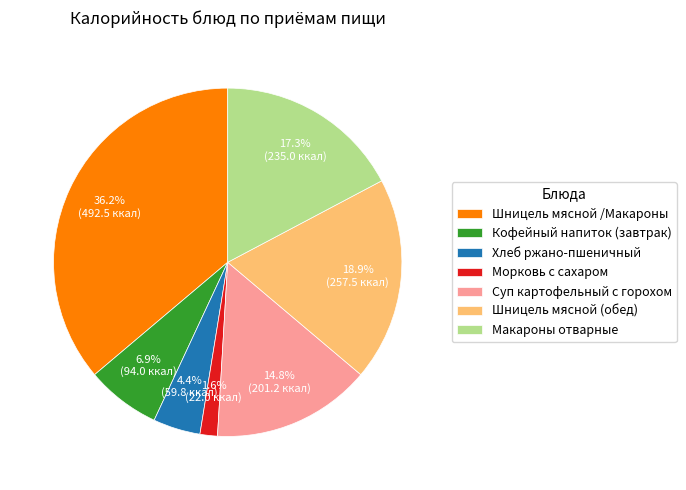

To the nearest percent, what percentage of the pie is Шницель мясной /Макароны?

36%